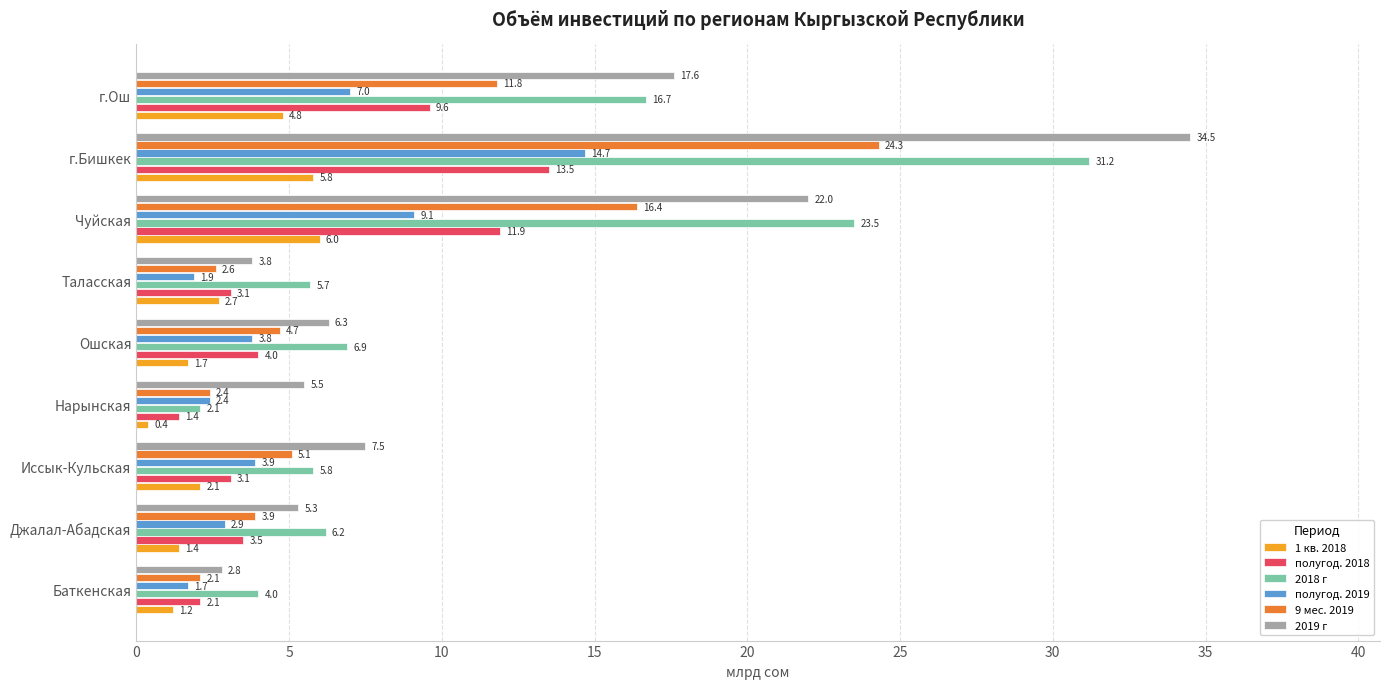

What is the sum of all 1 кв. 2018 values?

26.1